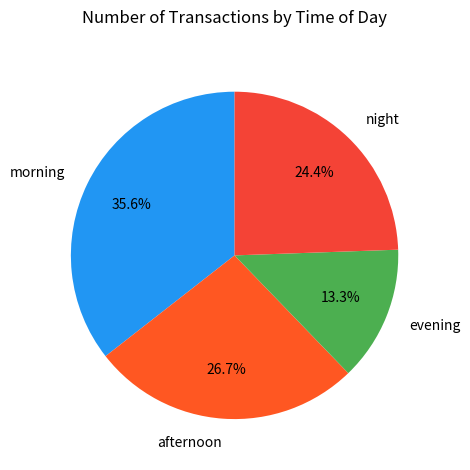

Which slice is the largest?

morning